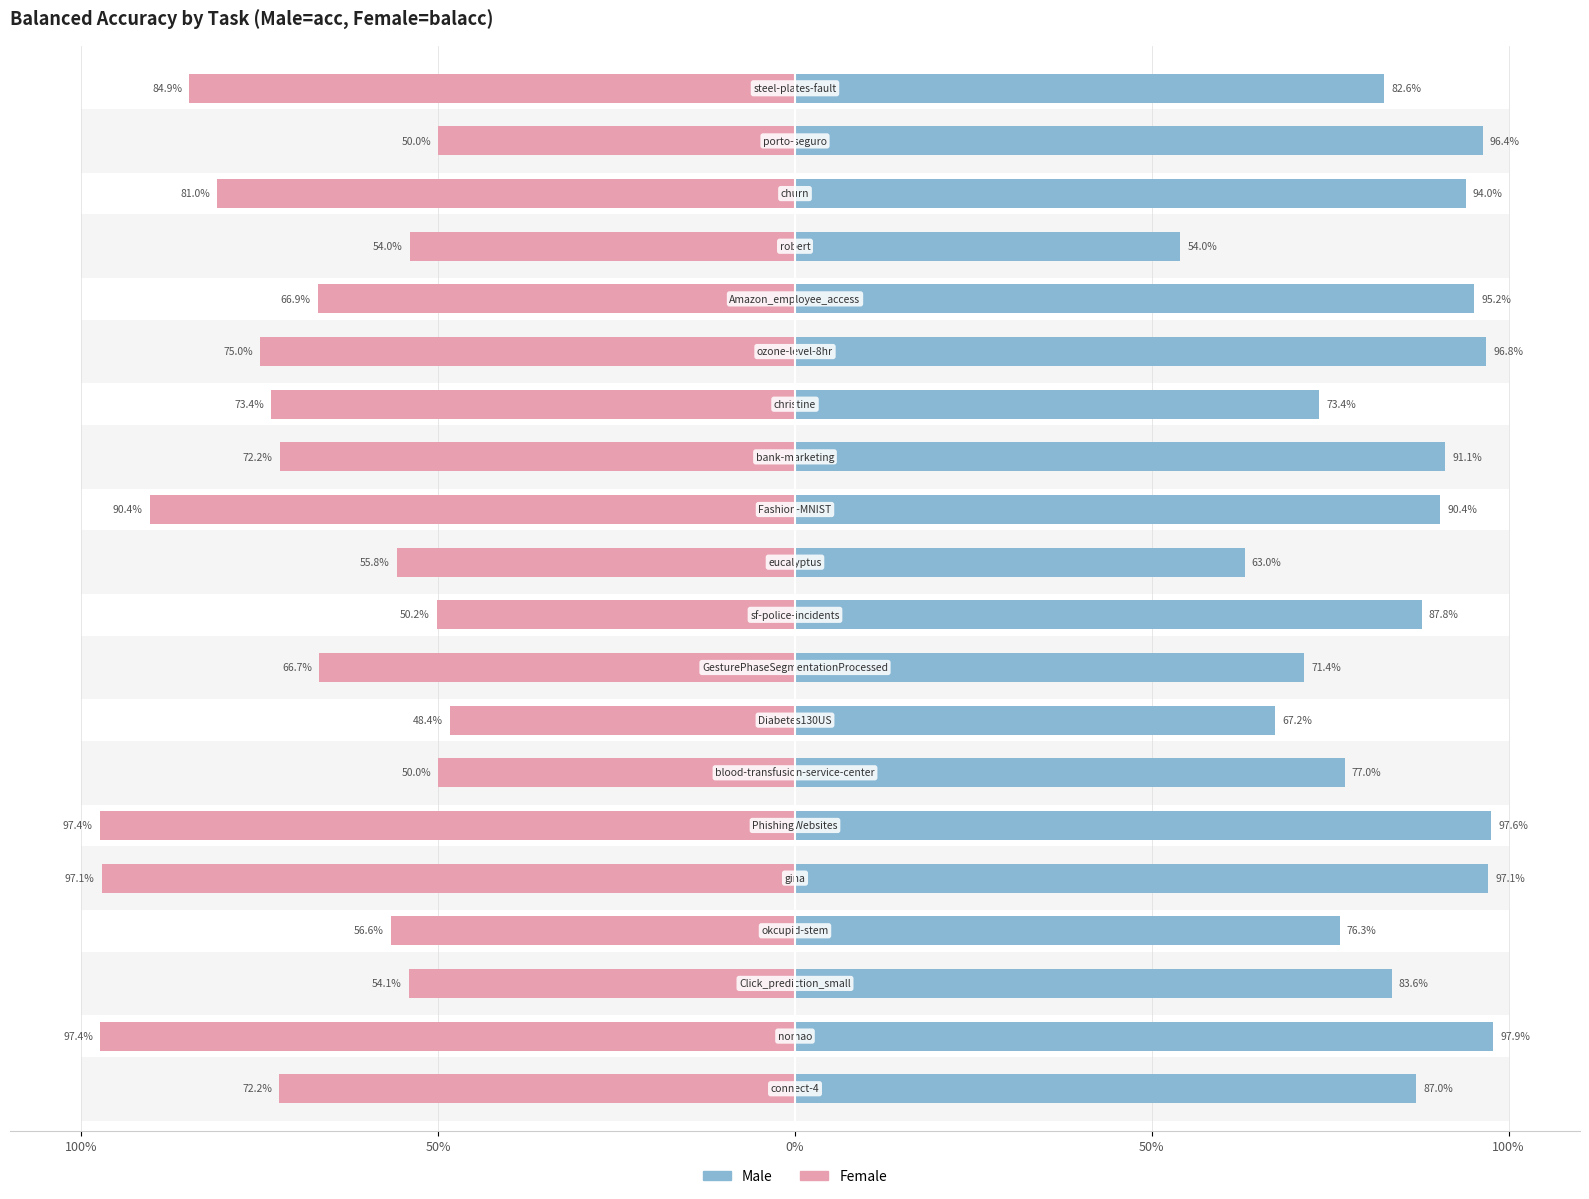

Is the value of Male at 15 greater than the value of Female at 6?

Yes